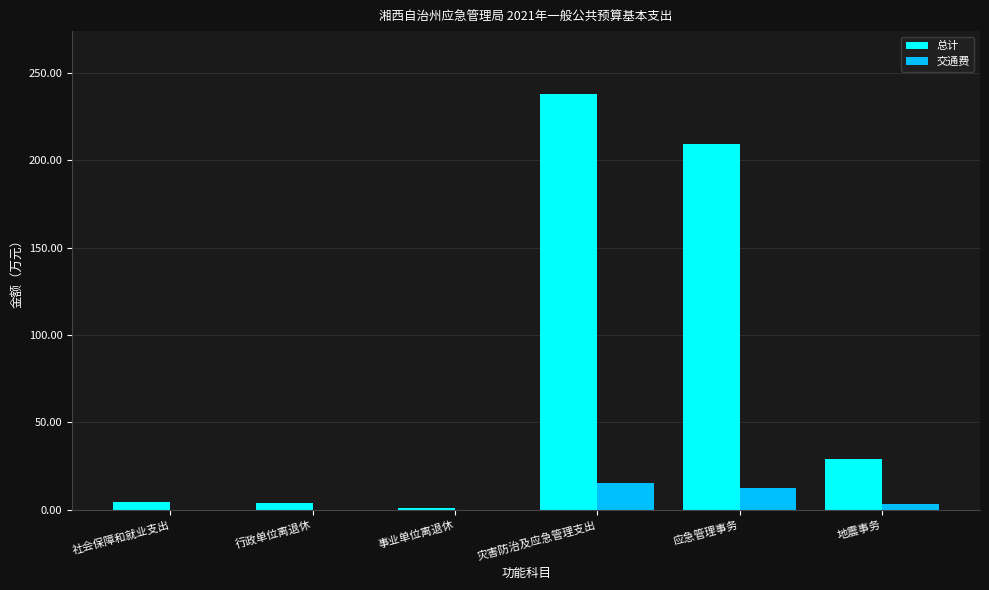

What is the sum of all 总计 values?

485.8